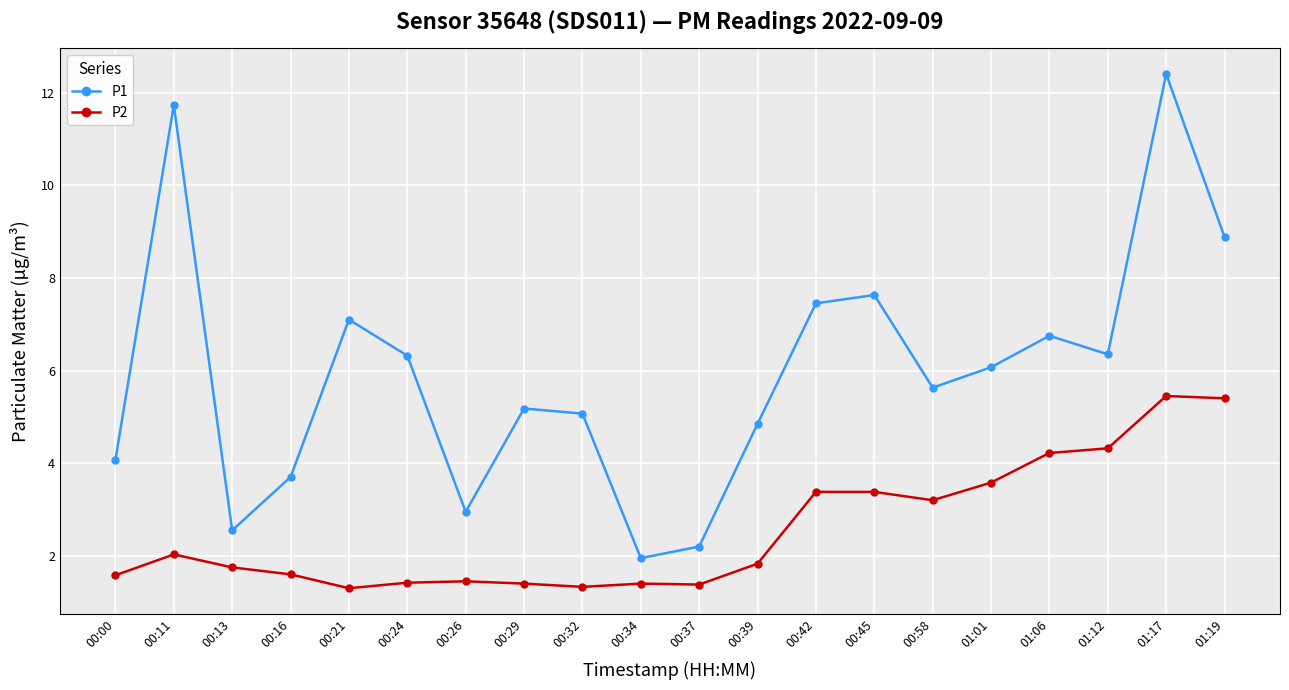

What value does the P2 series have at 01:19?

5.4